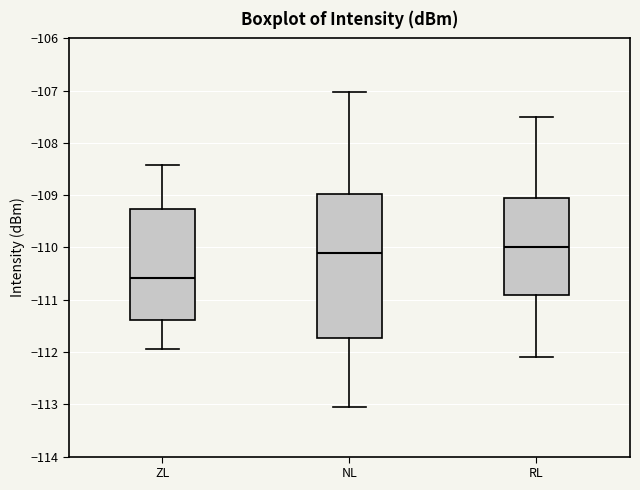

Comparing the boxes themselves (not the whiskers), which one is the tallest?

NL